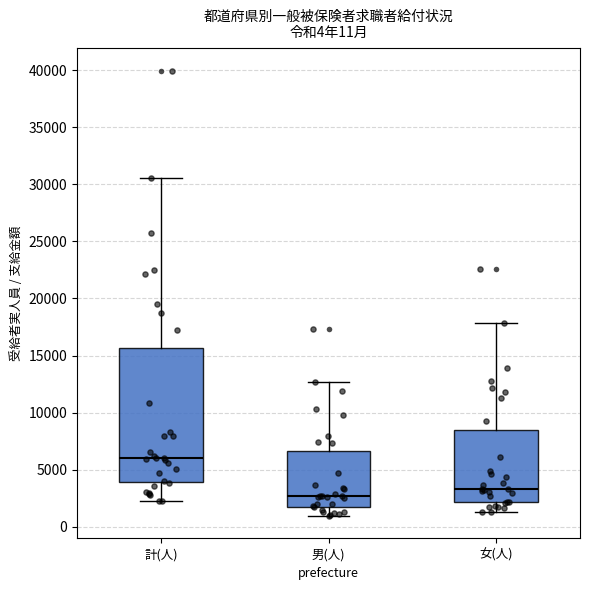

Which box's median line is the highest?

計(人)